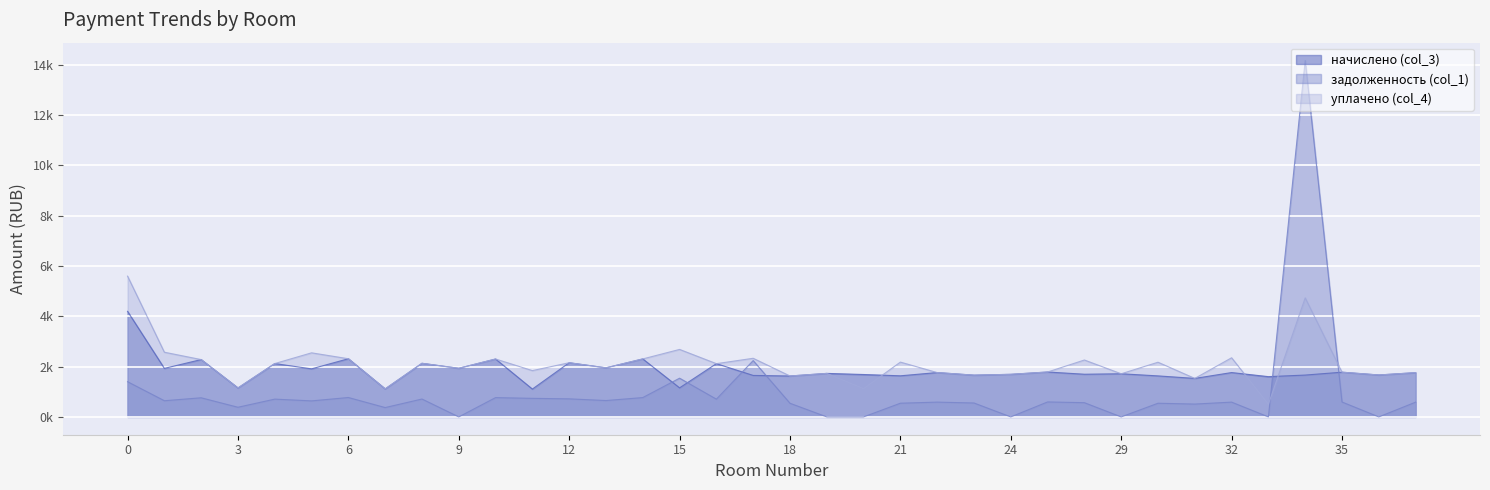

What is the sum of the уплачено (col_4) values at 38 and 0?

7353.1